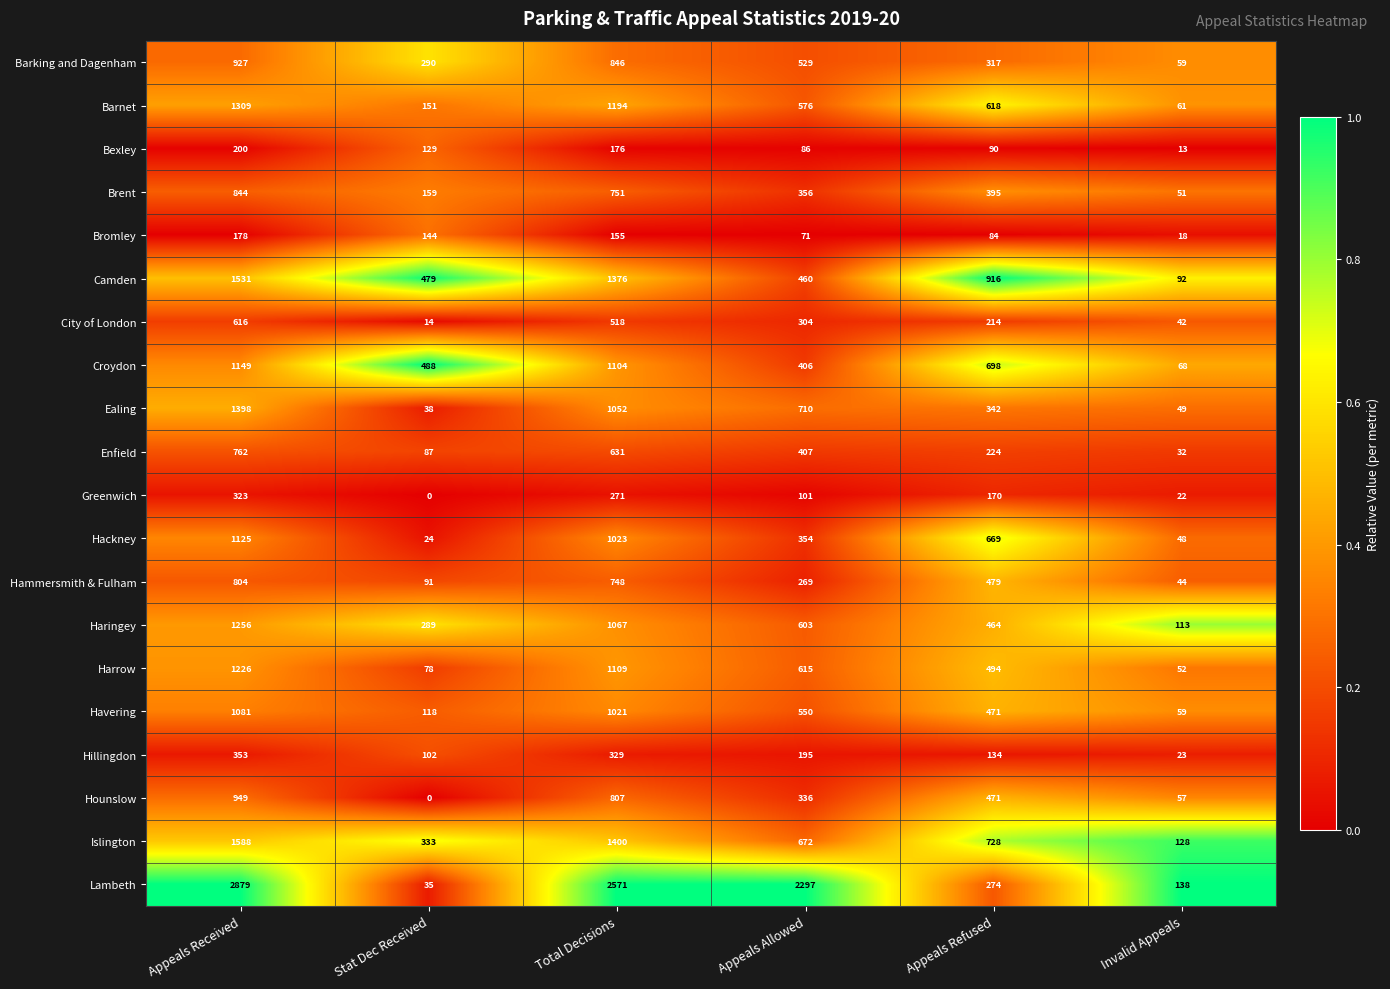

Where is Barnet nearest to the value 685?

Appeals Refused